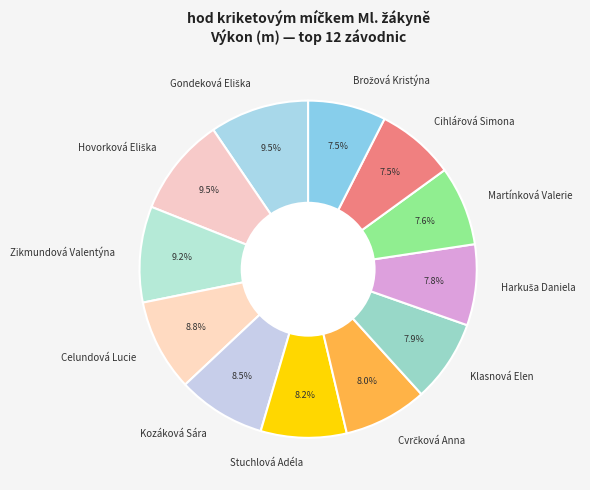

Is there a majority slice in this chart?

No